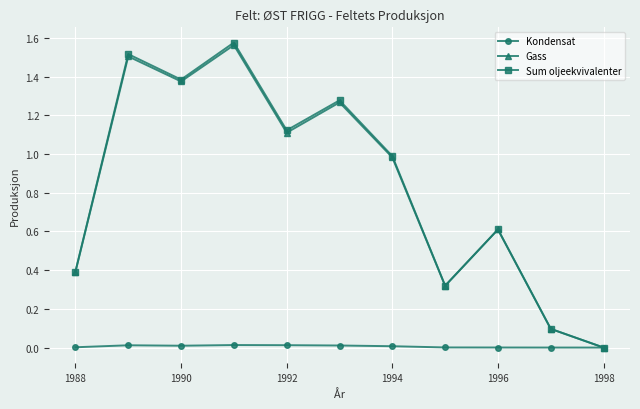

True or false: Sum oljeekvivalenter has more than 0 points higher than both neighbors.

True